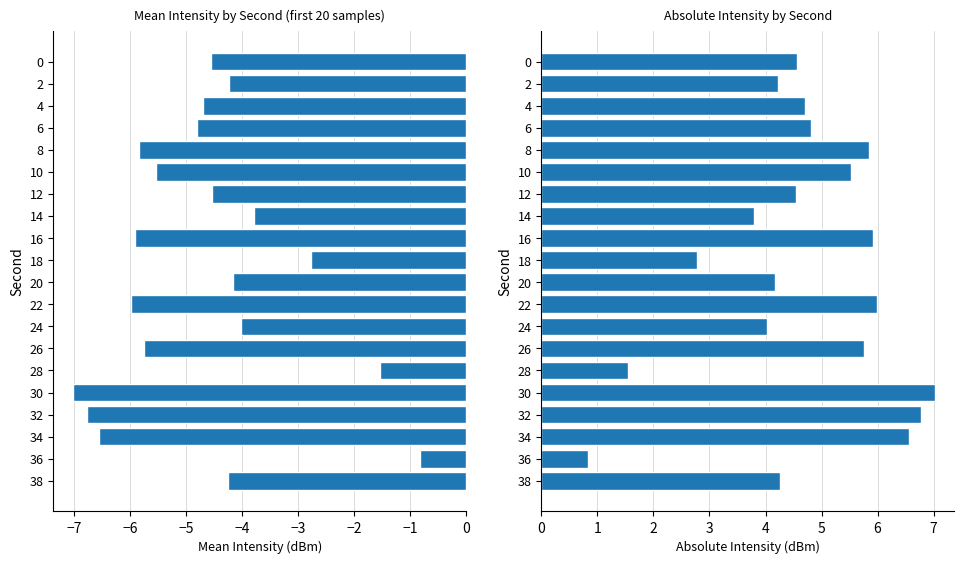

How many distinct data groups are displayed?

2